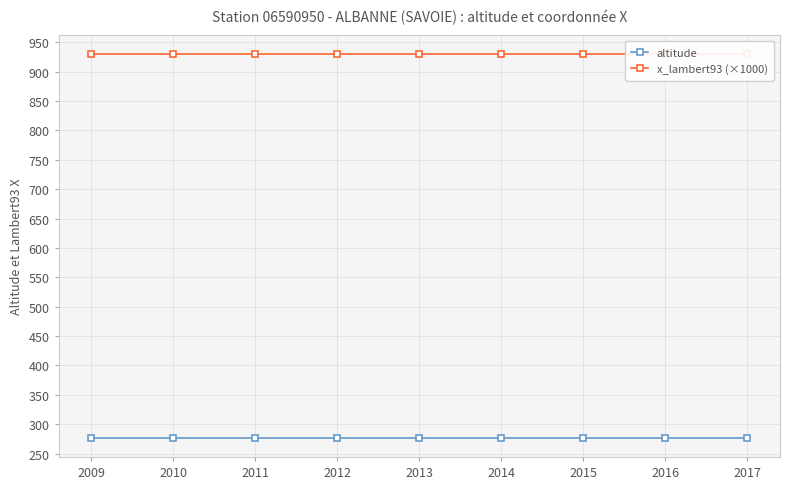

Reading right to left, extract all data points from this chart.

altitude: 277.0	277.0	277.0	277.0	277.0	277.0	277.0	277.0	277.0
x_lambert93 (×1000): 929.2	929.2	929.2	929.2	929.2	929.2	929.2	929.2	929.2